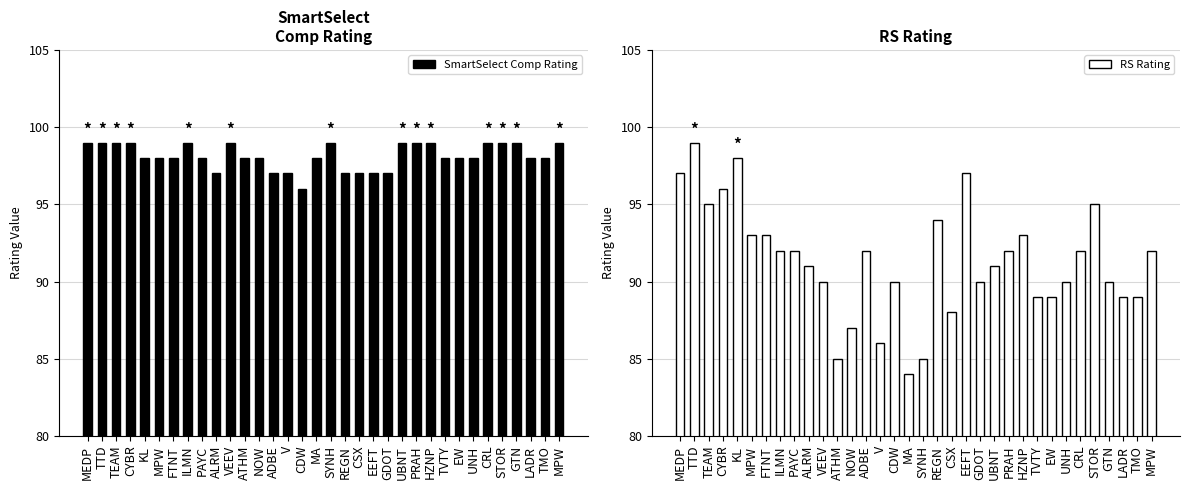

Which series changed the most between VEEV and UNH?

SmartSelect Comp Rating